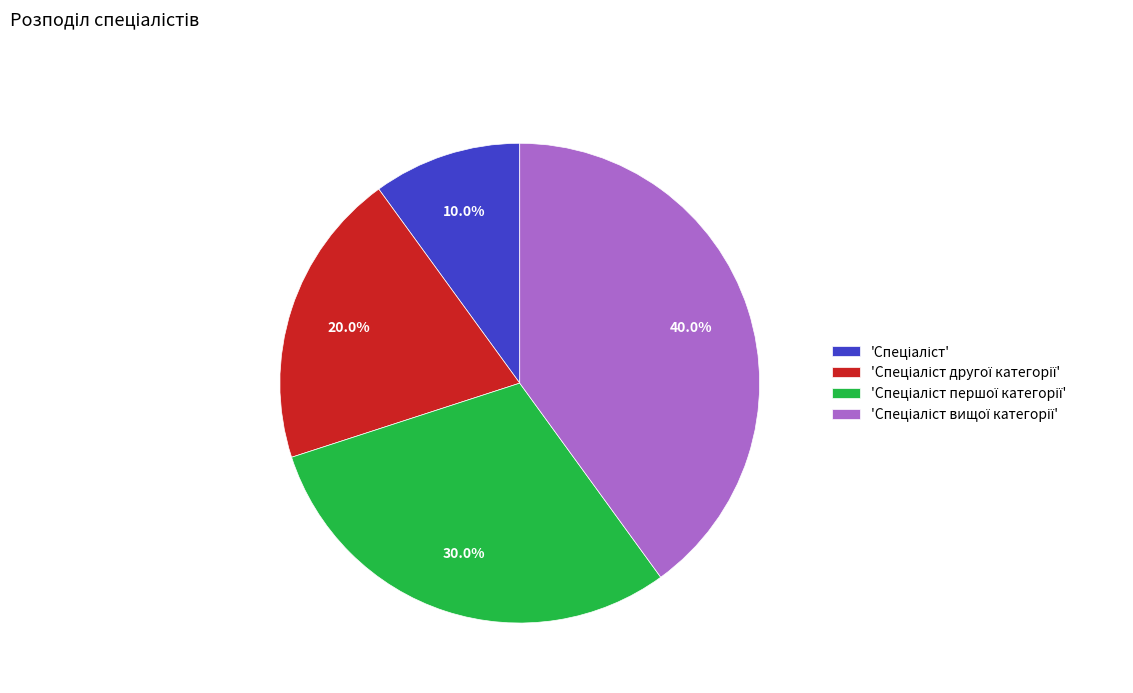

Is there a majority slice in this chart?

No